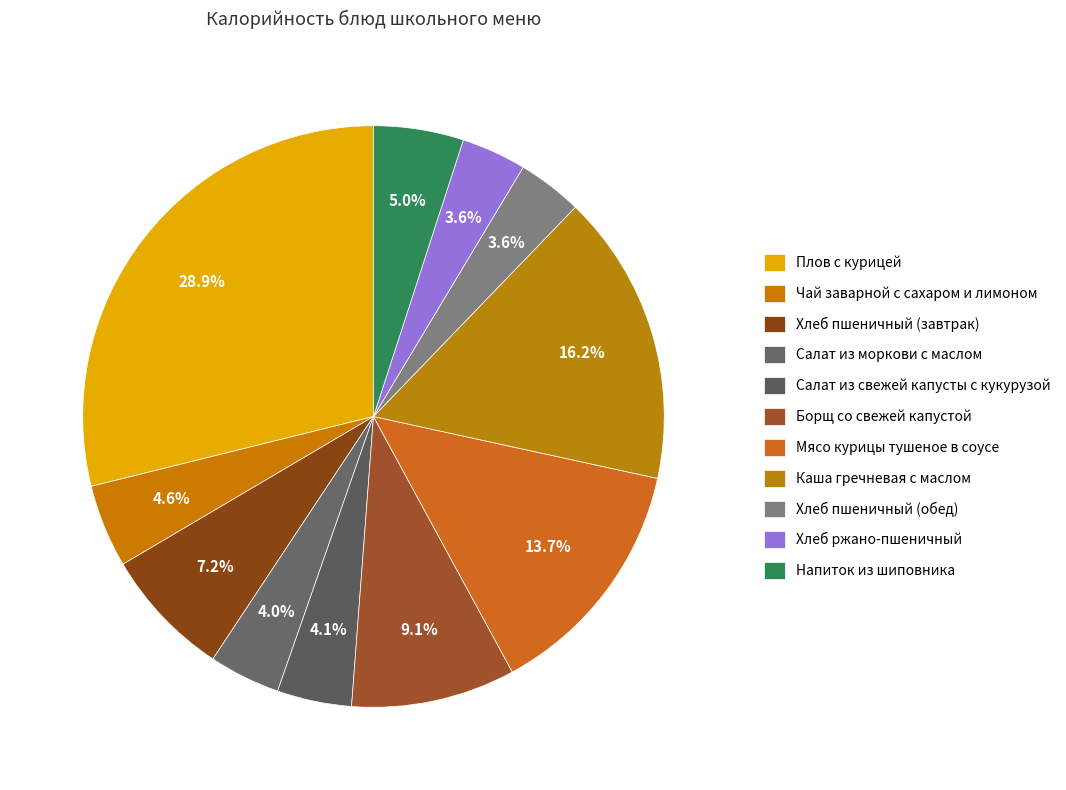

Count the number of slices in the pie.

11